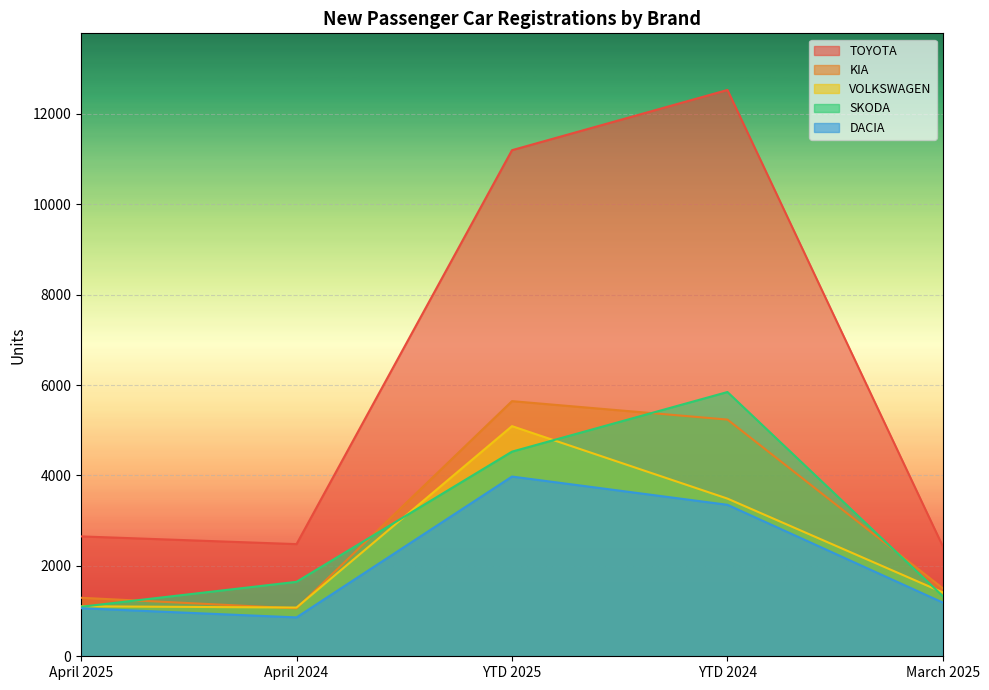

Read the VOLKSWAGEN value at YTD 2025, to the nearest 50.

5100